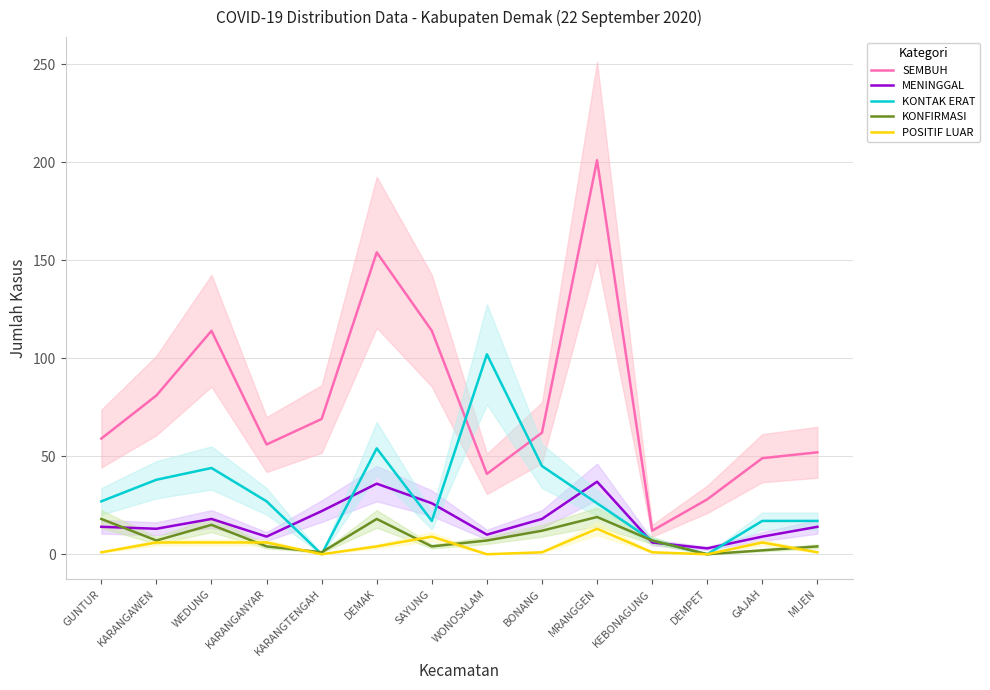

What is the label of the 6th point from the right?

BONANG